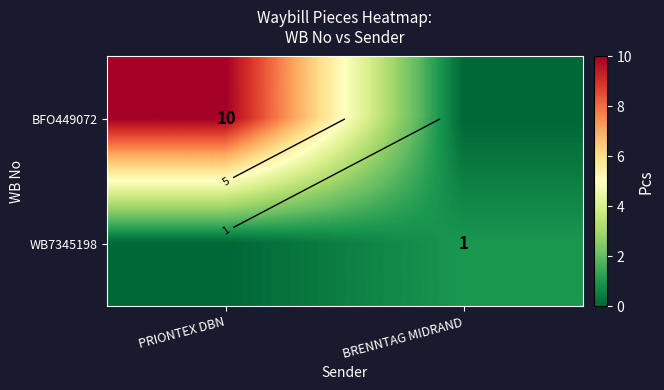

At how many categories does at least one series exceed 0?

2